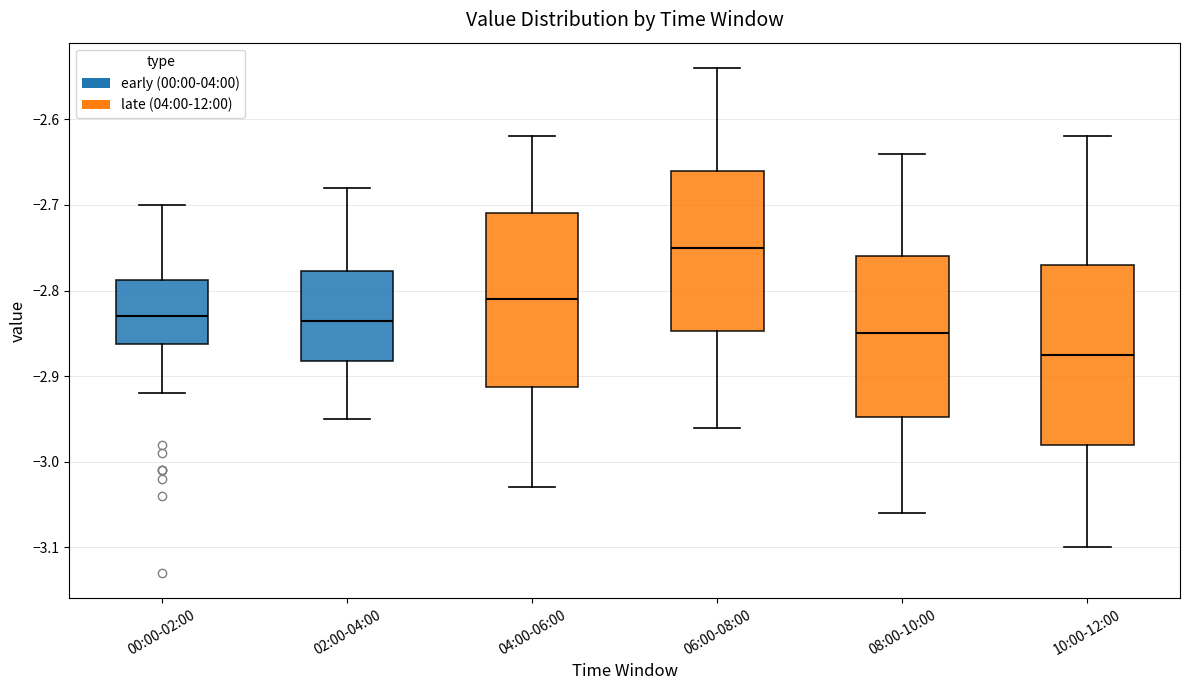

Where is the upper edge of the box for 08:00-10:00 on the y-axis? The values are not printed on the chart, so give them approximately, as read against the axis.

-2.76